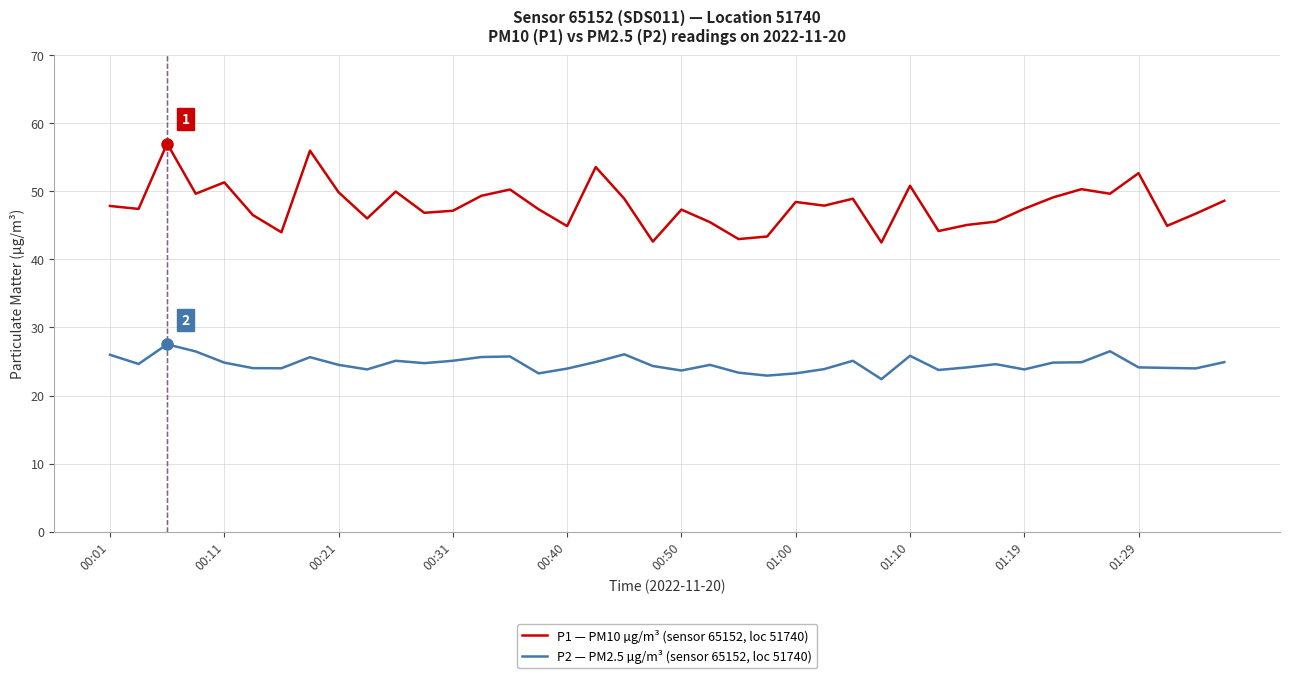

What is the minimum value shown in the chart?

22.4